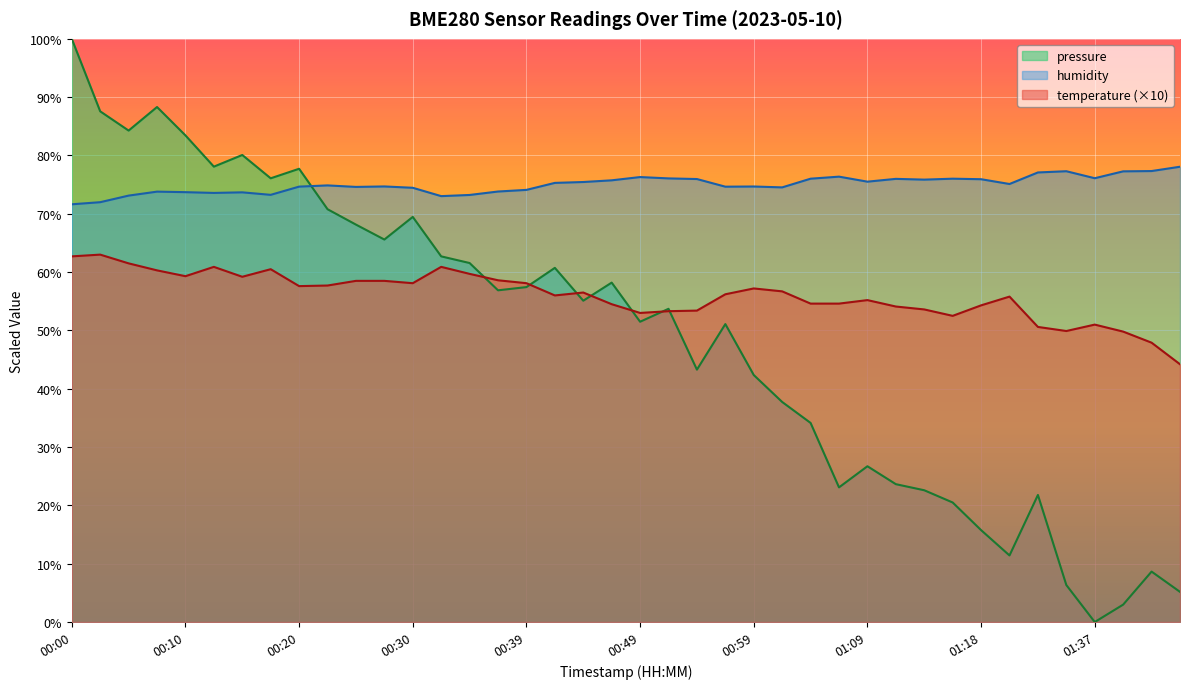

What are all the series names shown in the legend?

pressure, humidity, temperature (×10)